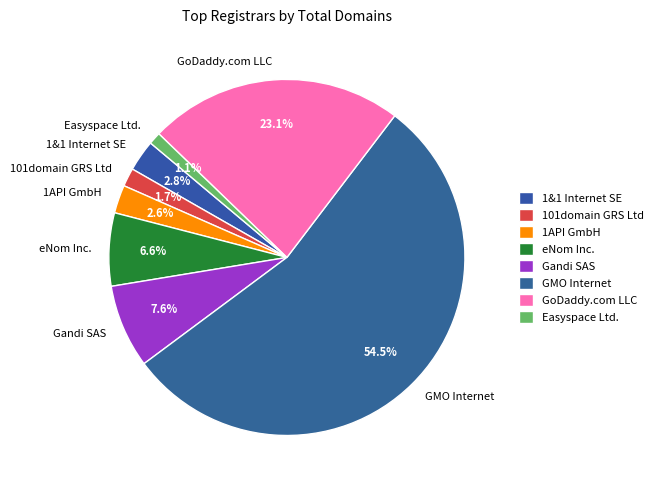

Between GMO Internet and GoDaddy.com LLC, which is larger?

GMO Internet